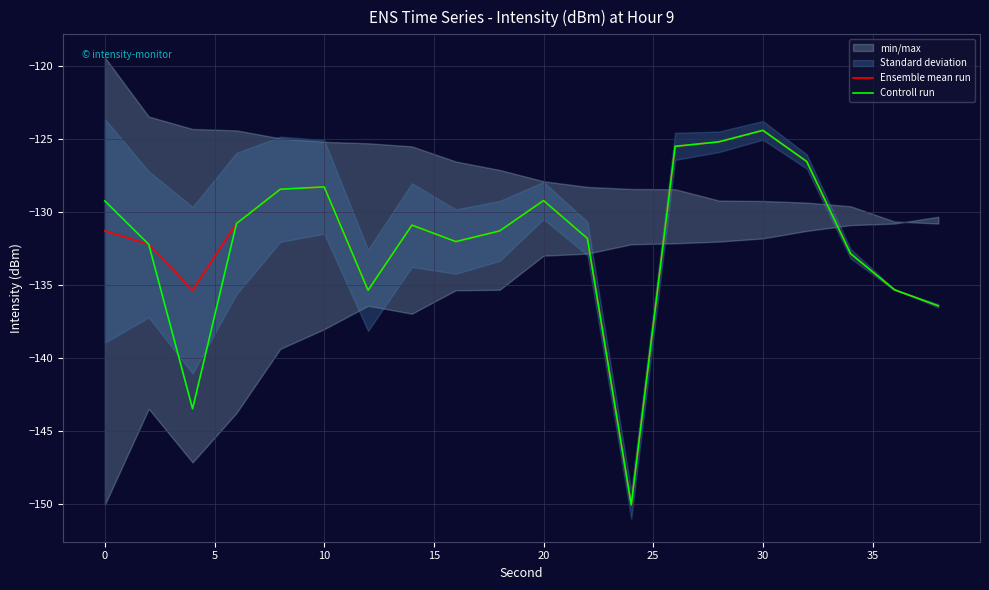

What is the highest value of the Ensemble mean run series?

-124.4